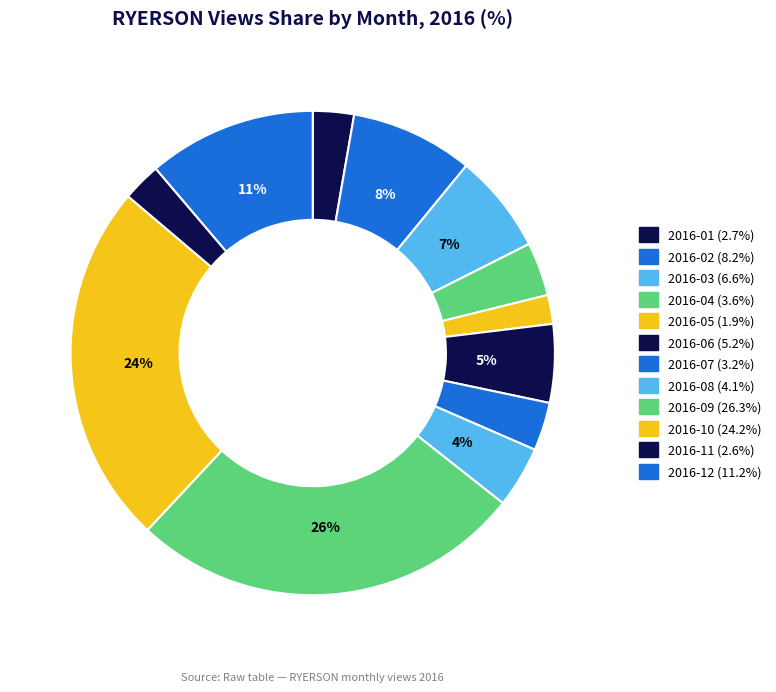

What is the largest slice in the pie chart?

2016-09